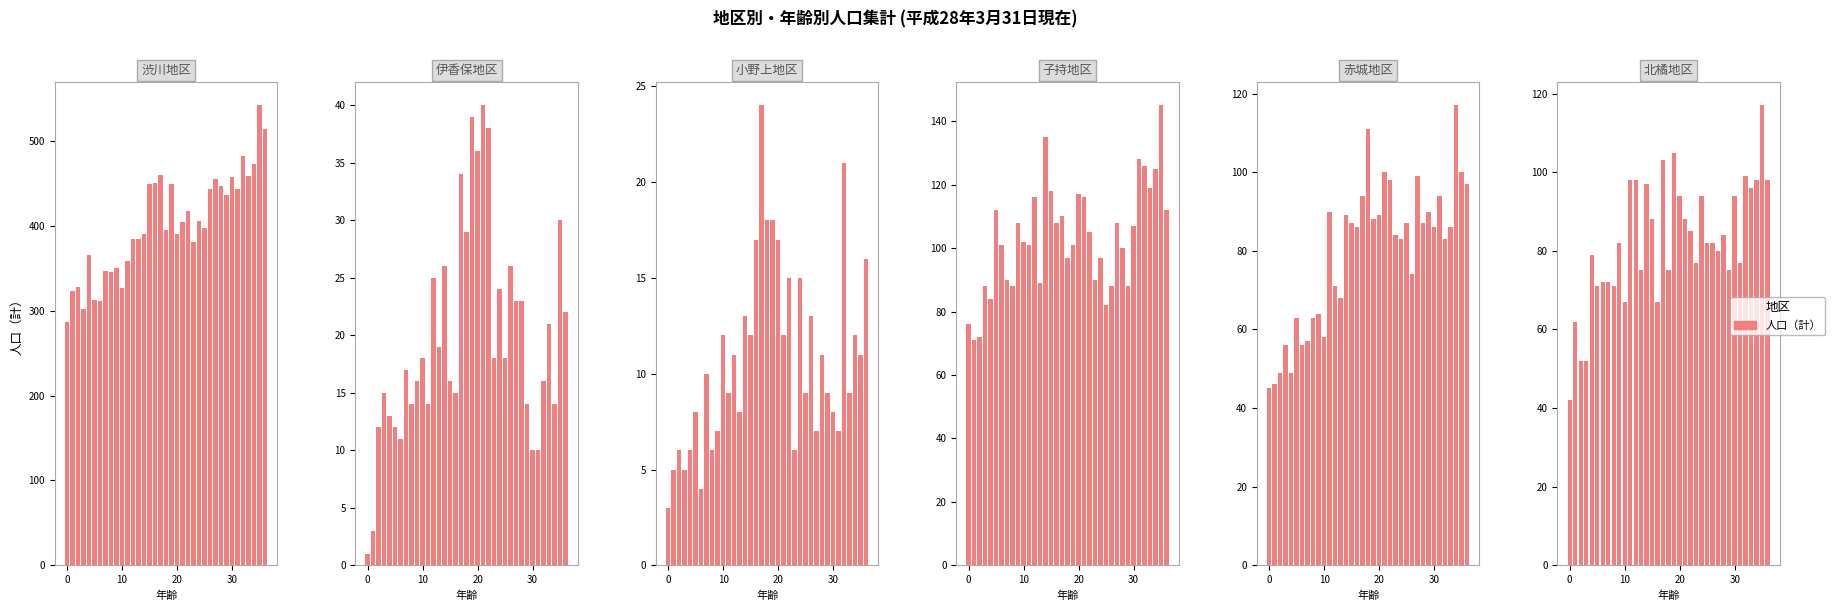

At which category is the sum across all series the highest?

35